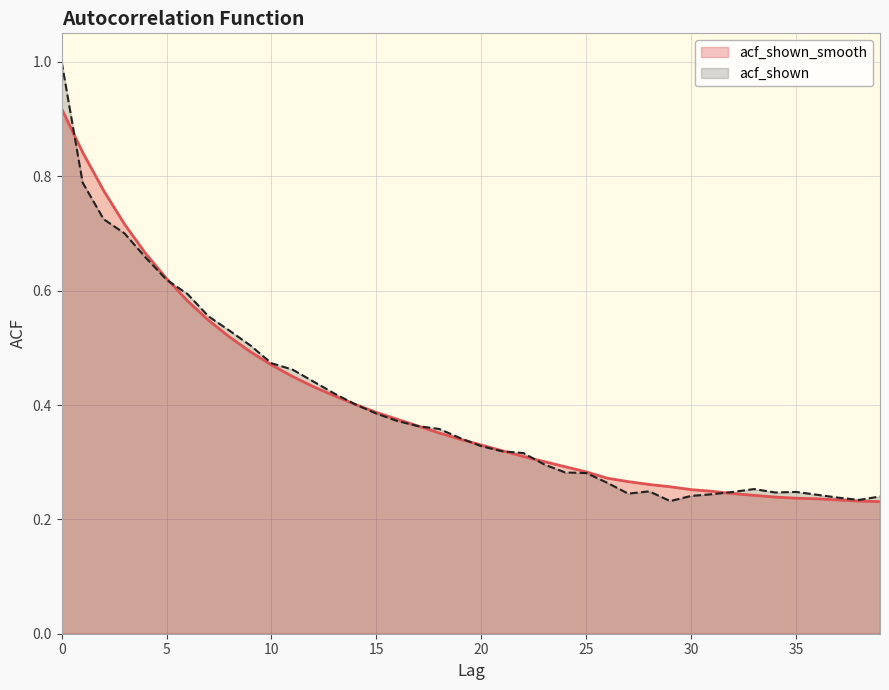

What is the value of the acf_shown_smooth point at the 37th from the left?

0.2